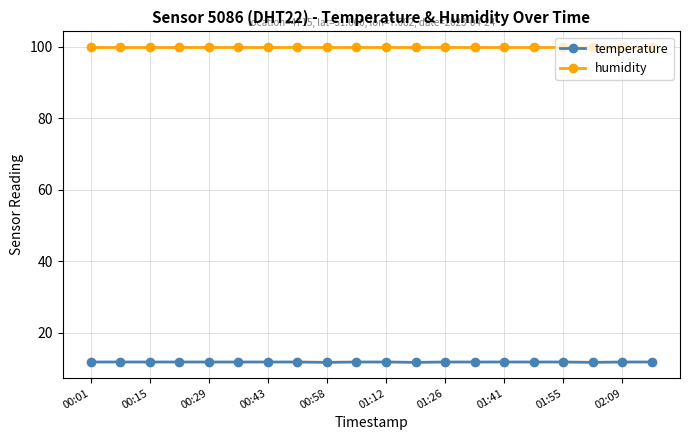

True or false: humidity and temperature intersect in this chart.

False